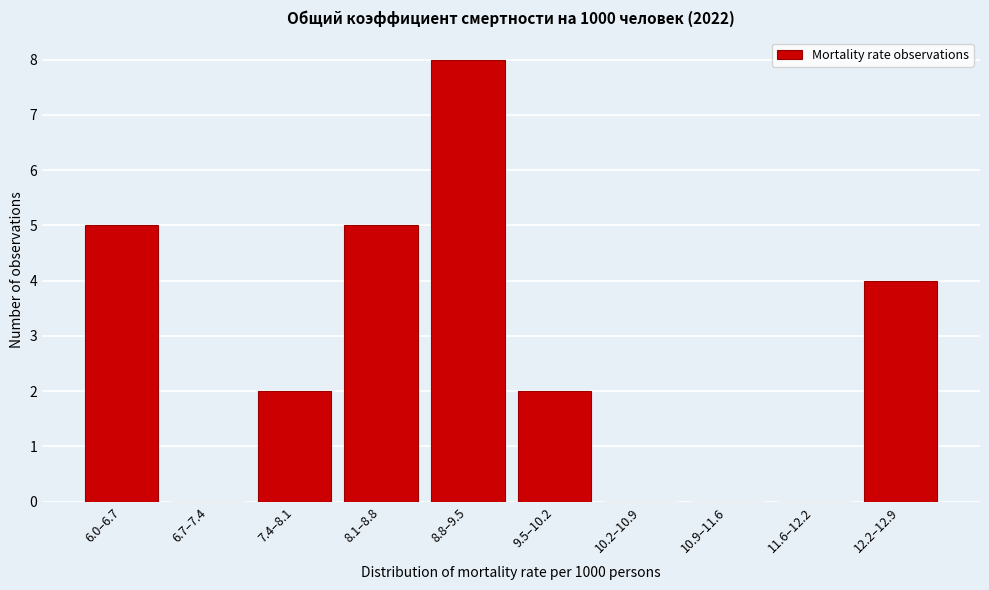

Reading right to left, what are all the values shown in this chart?

12.2–12.9=4	11.6–12.2=0	10.9–11.6=0	10.2–10.9=0	9.5–10.2=2	8.8–9.5=8	8.1–8.8=5	7.4–8.1=2	6.7–7.4=0	6.0–6.7=5